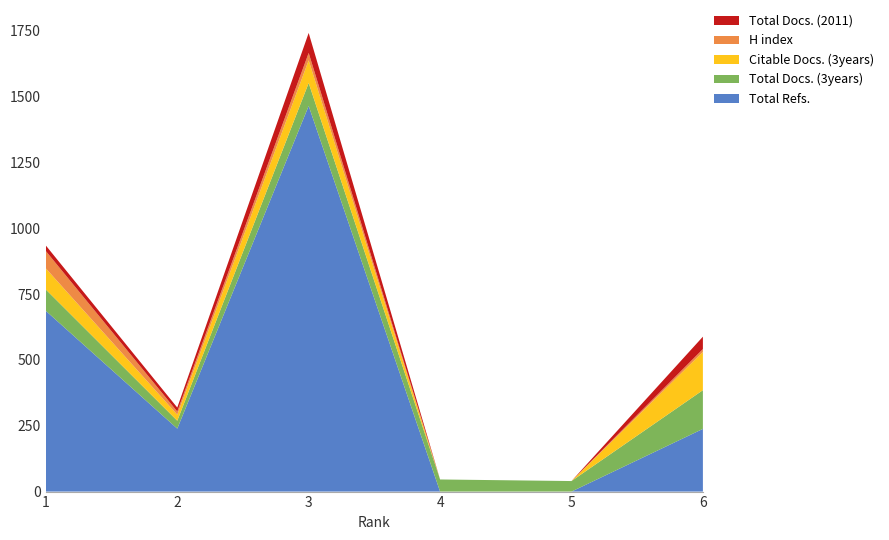

Reading left to right, what are all the values shown in this chart?

Total Docs. (3years): 1=81	2=30	3=87	4=46	5=40	6=147
Citable Docs. (3years): 1=80	2=23	3=86	4=0	5=0	6=145
H index: 1=66	2=12	3=28	4=0	5=0	6=11
Total Docs. (2011): 1=21	2=15	3=76	4=0	5=0	6=47
Total Refs.: 1=686	2=239	3=1464	4=0	5=0	6=238